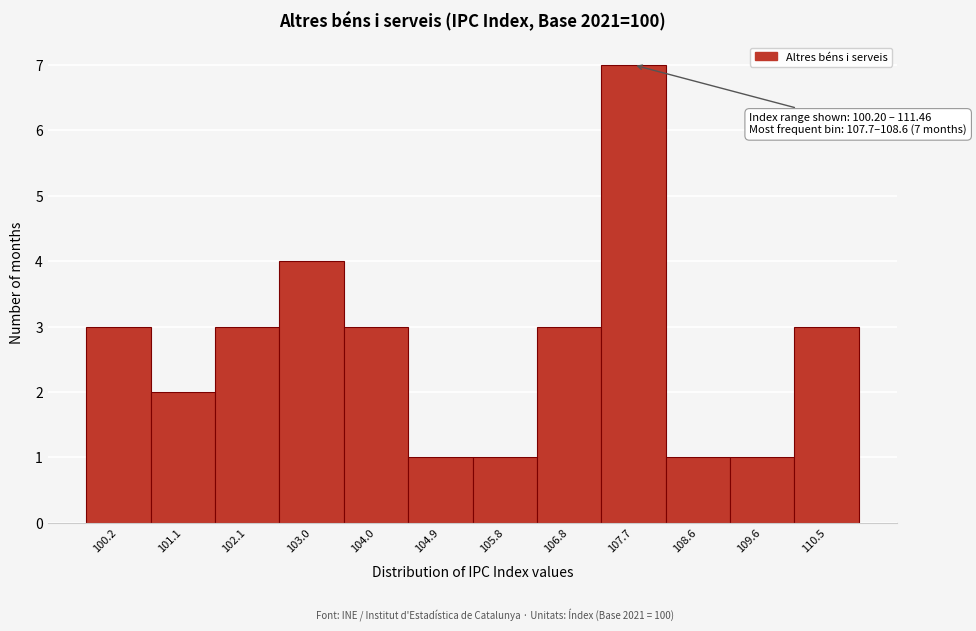

Reading left to right, transcribe all the data shown in this chart.

3	2	3	4	3	1	1	3	7	1	1	3